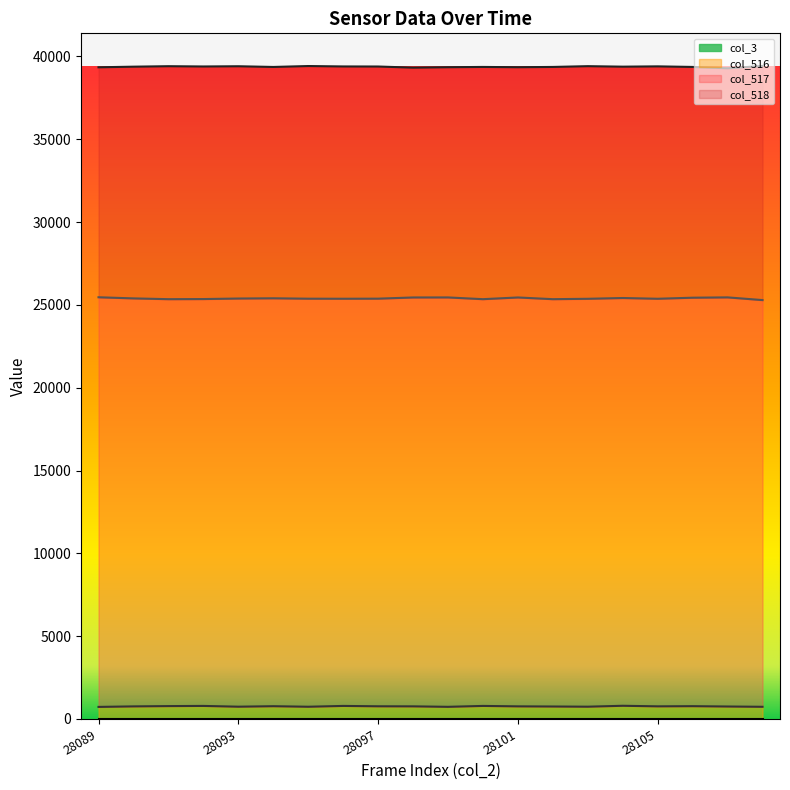

Does the chart display data point markers on the line(s)?

No